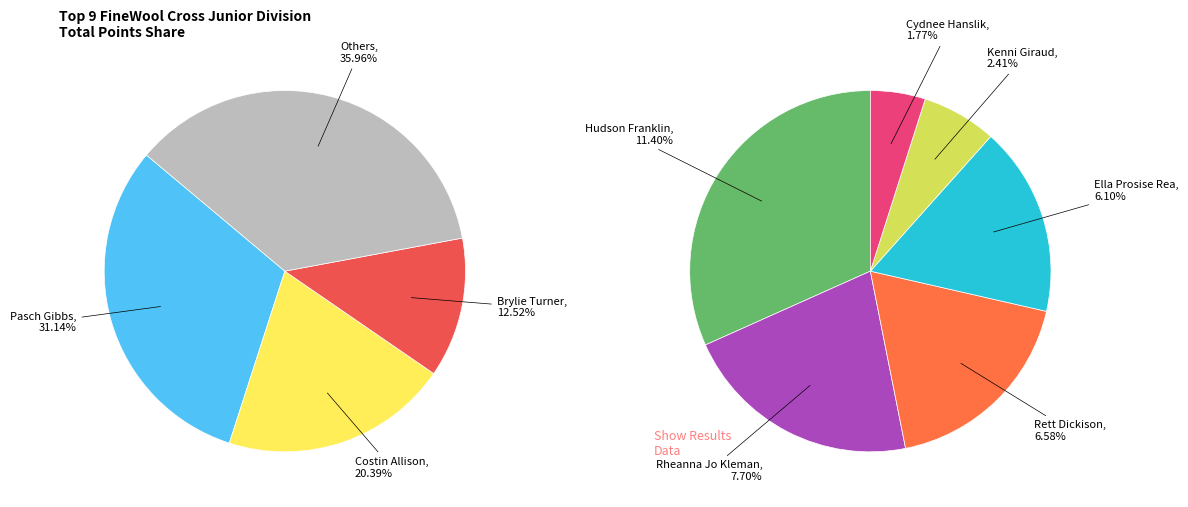

Is it true that Cydnee Hanslik is 2% of the pie?

True